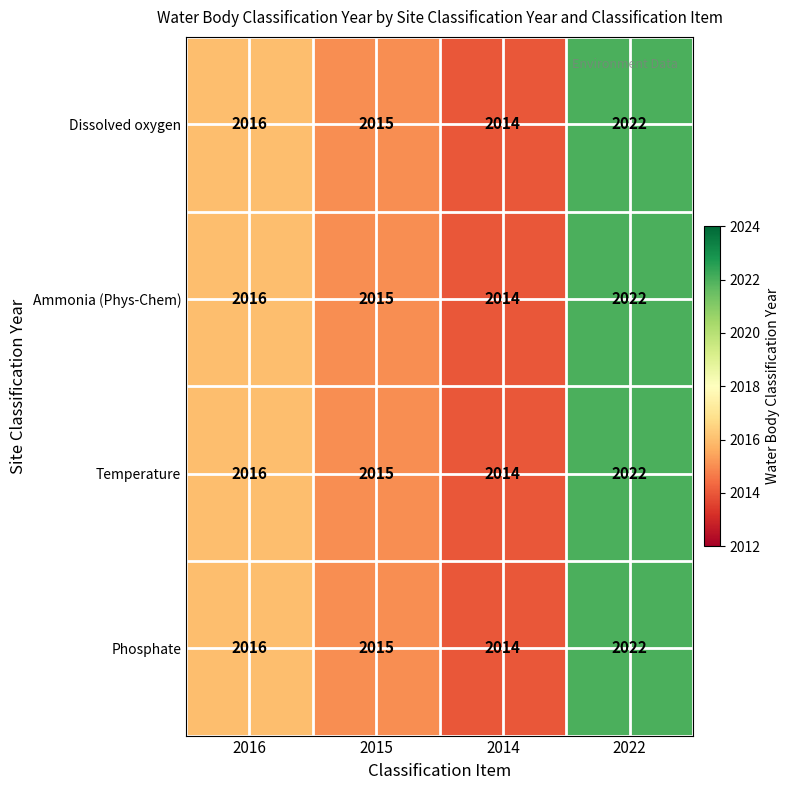

What is the minimum value shown in the chart?

2014